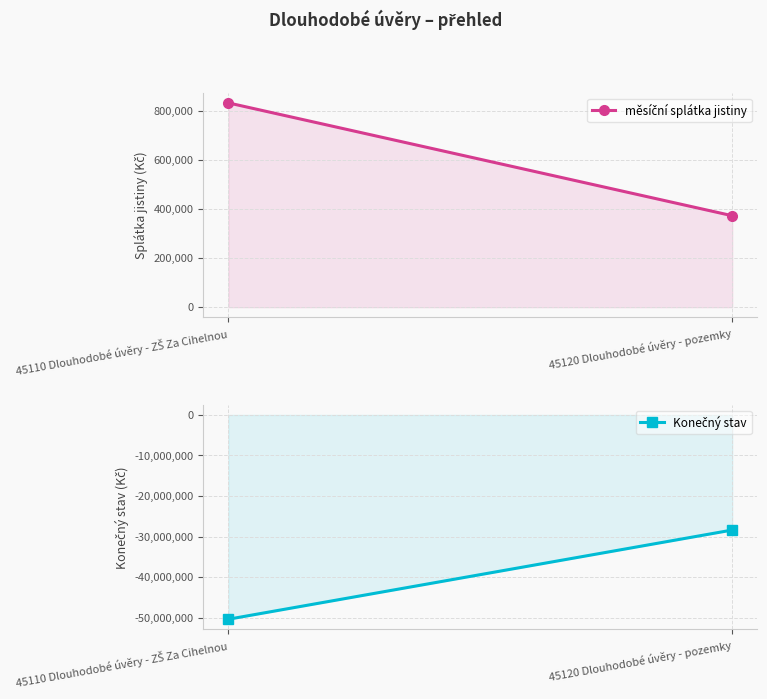

Which has a higher value, 45110 Dlouhodobé úvěry - ZŠ Za Cihelnou or 45120 Dlouhodobé úvěry - pozemky?

45110 Dlouhodobé úvěry - ZŠ Za Cihelnou